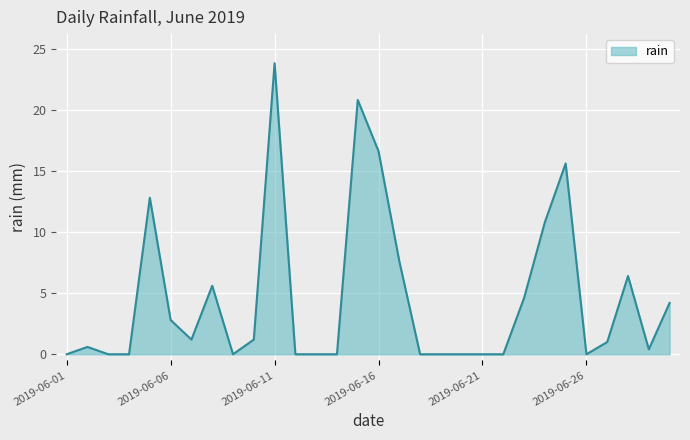

What is the greatest value displayed?

23.8